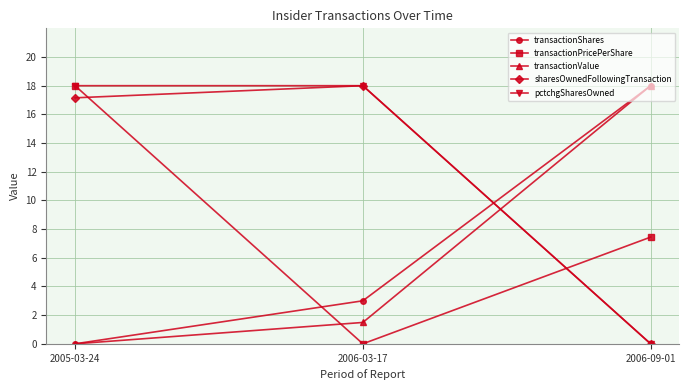

Reading left to right, transcribe all the data shown in this chart.

transactionShares: 0.0	3.0	18.0
transactionPricePerShare: 18.0	0.0	7.4
transactionValue: 0.0	1.5	18.0
sharesOwnedFollowingTransaction: 17.2	18.0	0.0
pctchgSharesOwned: 18.0	18.0	0.0